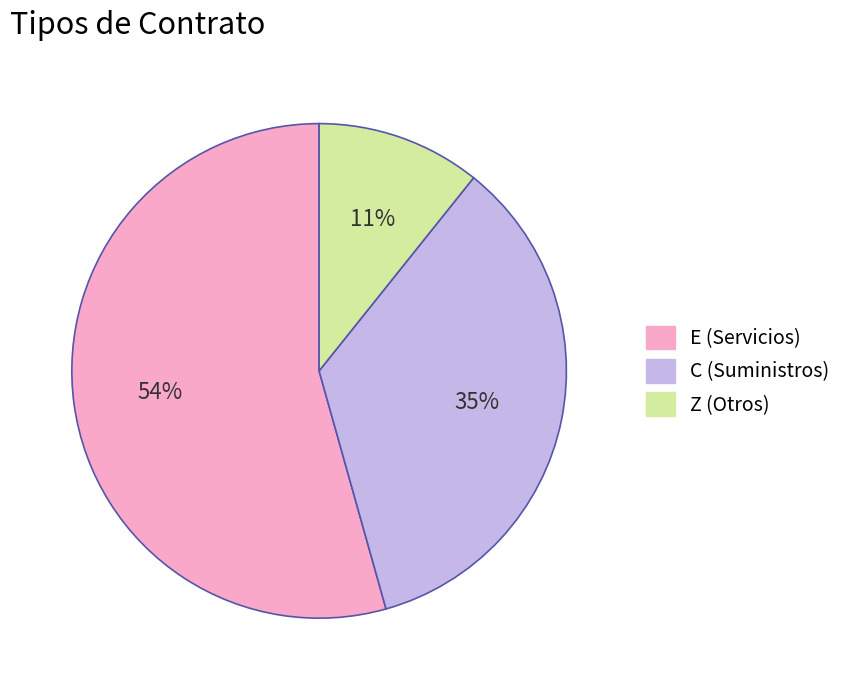

To the nearest percent, what is the combined percentage of E (Servicios) and Z (Otros)?

65%